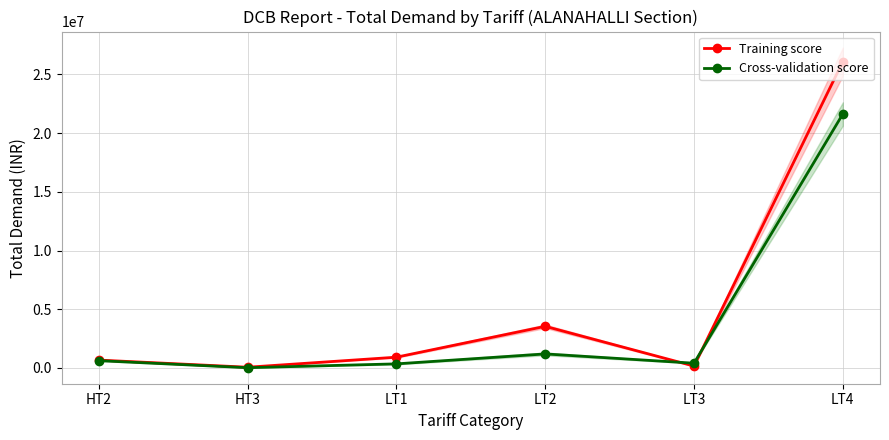

At which label does Cross-validation score reach its minimum?

HT3